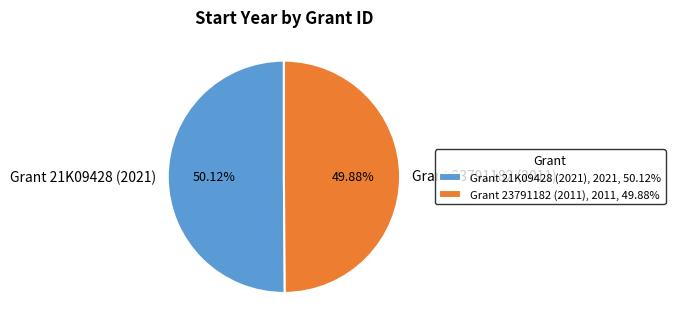

To the nearest percent, what is the average slice percentage?

50%